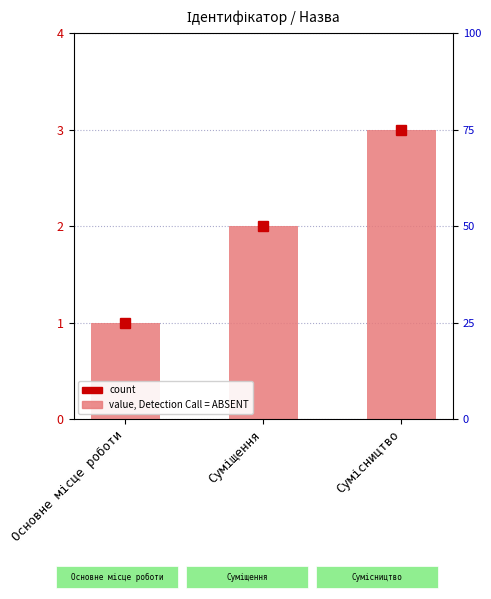

What is the greatest value displayed?

3